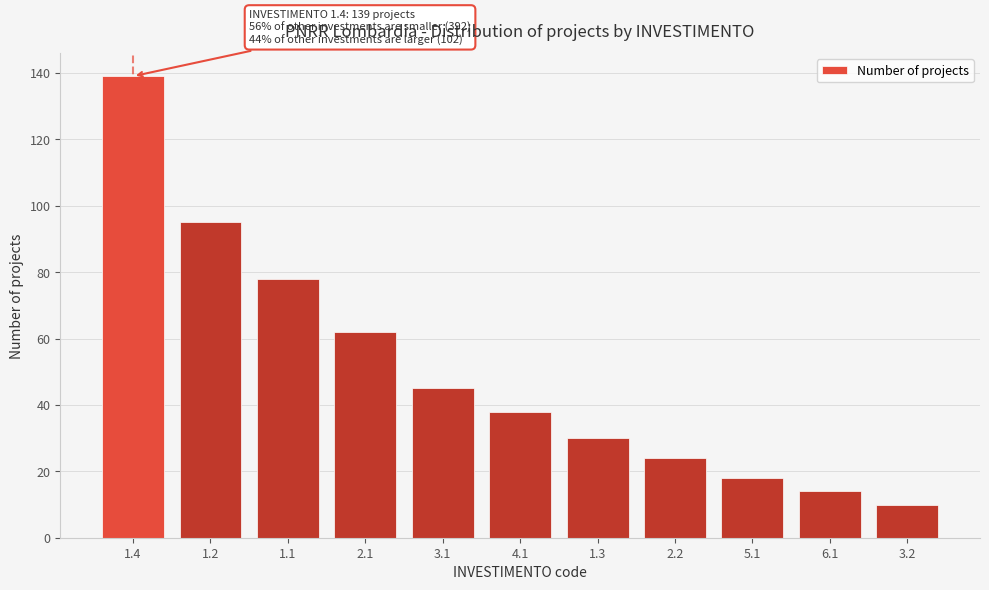

Reading left to right, list all the values displayed in this chart.

139	95	78	62	45	38	30	24	18	14	10